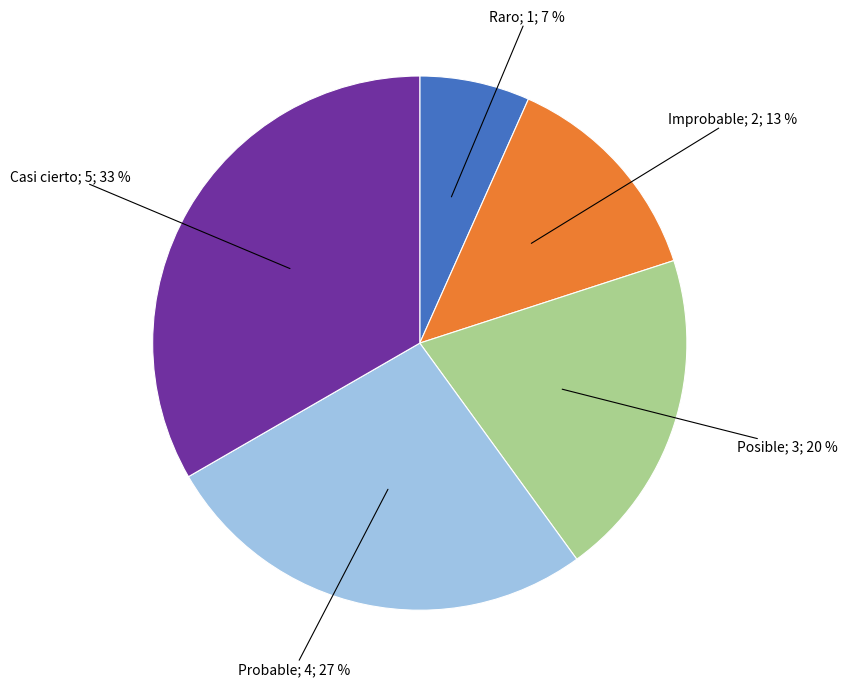

Is there a majority slice in this chart?

No